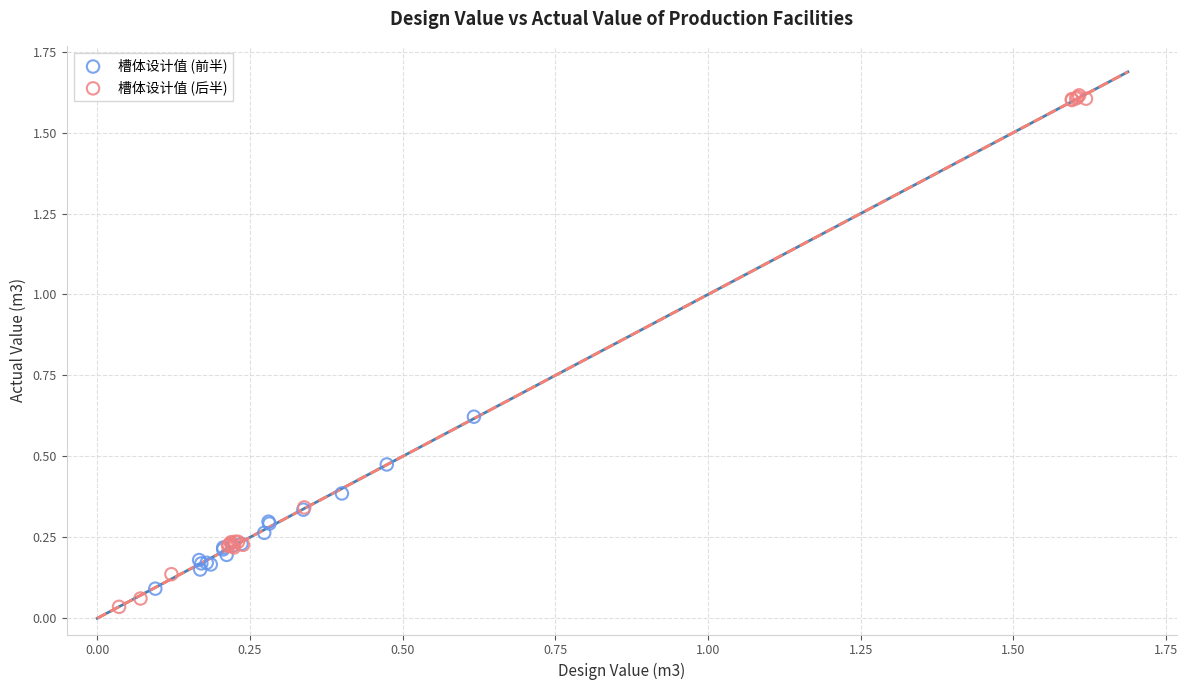

Which series has the largest Y range (max minus min)?

槽体设计值 (后半)